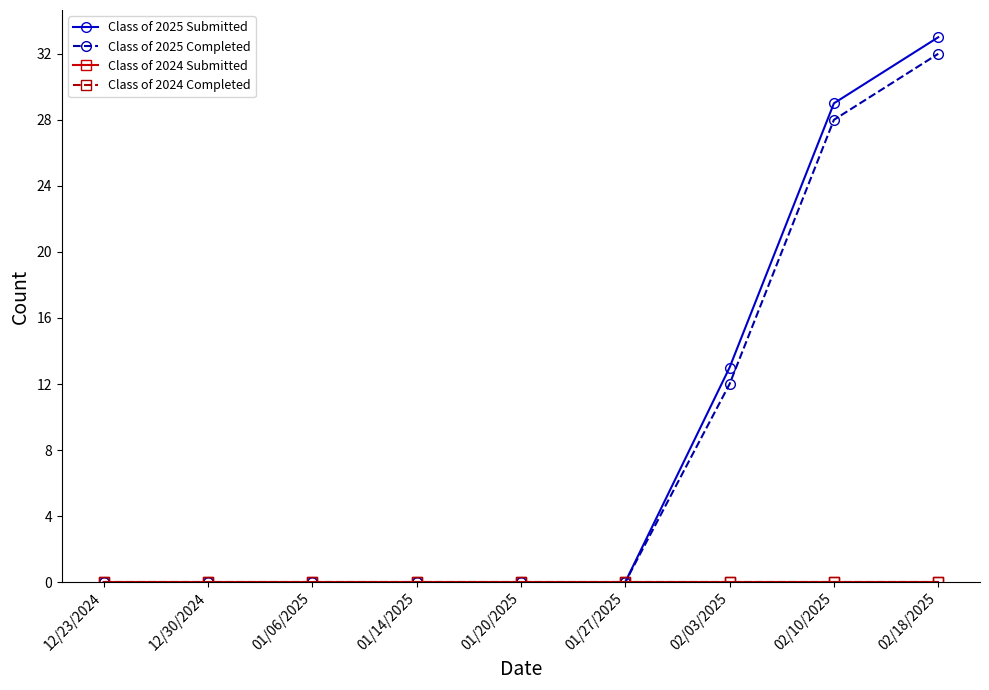

Does the chart have visible grid lines?

No